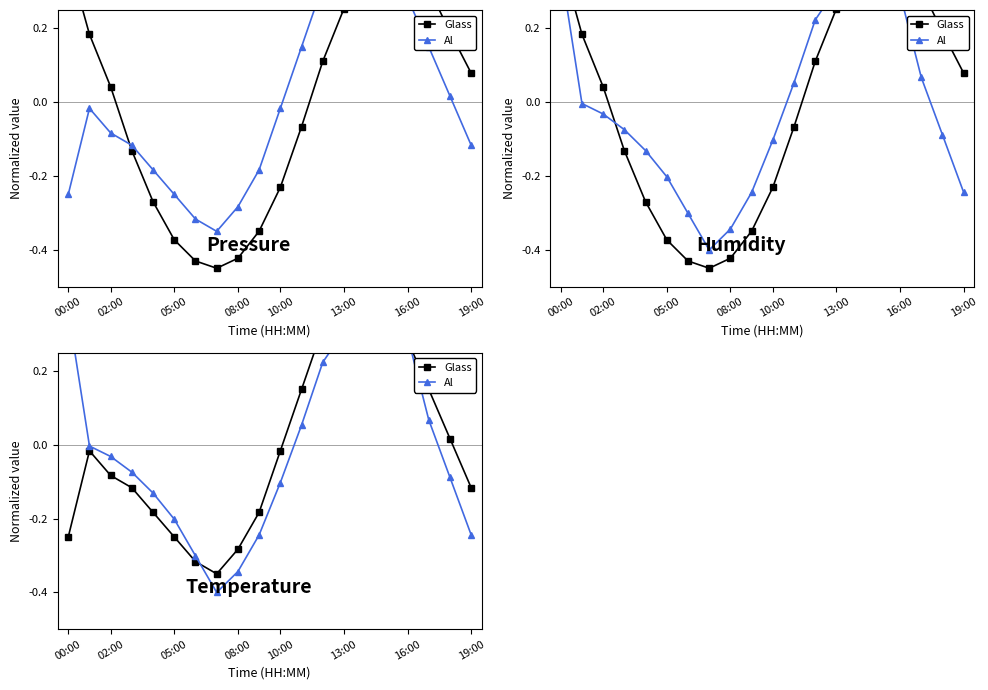

What is the minimum value shown in the chart?

-0.4